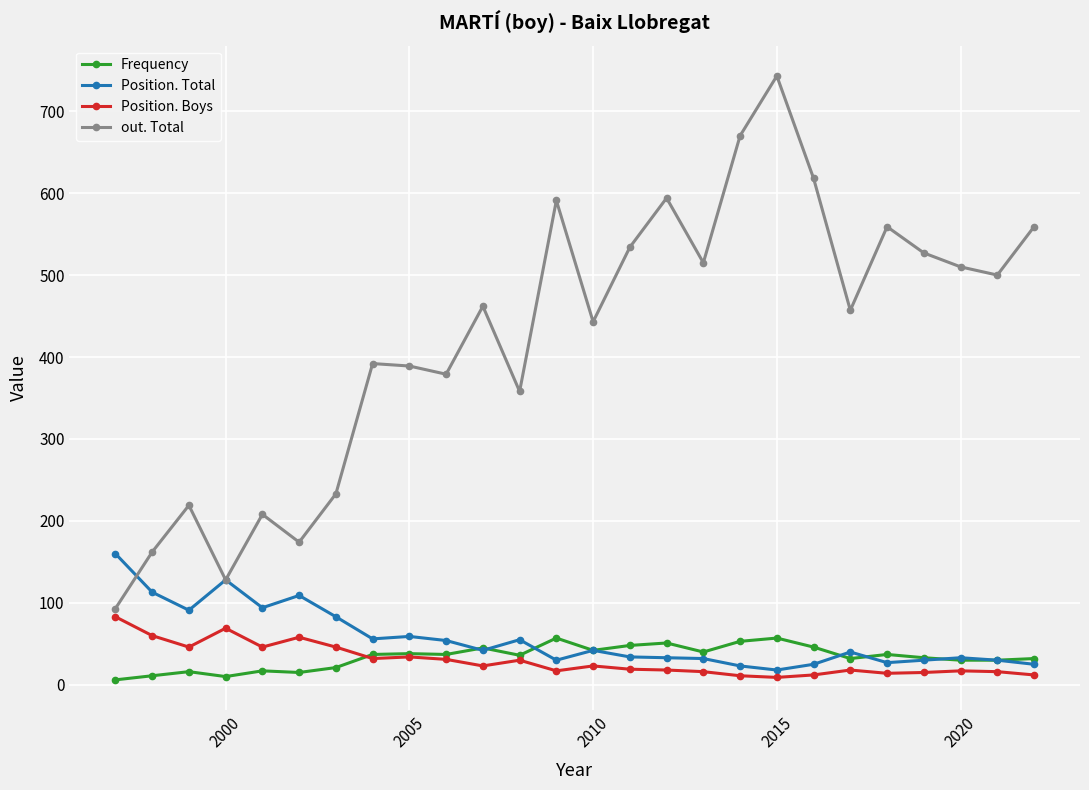

What is the difference between the maximum and minimum values in the Position. Total series?

142